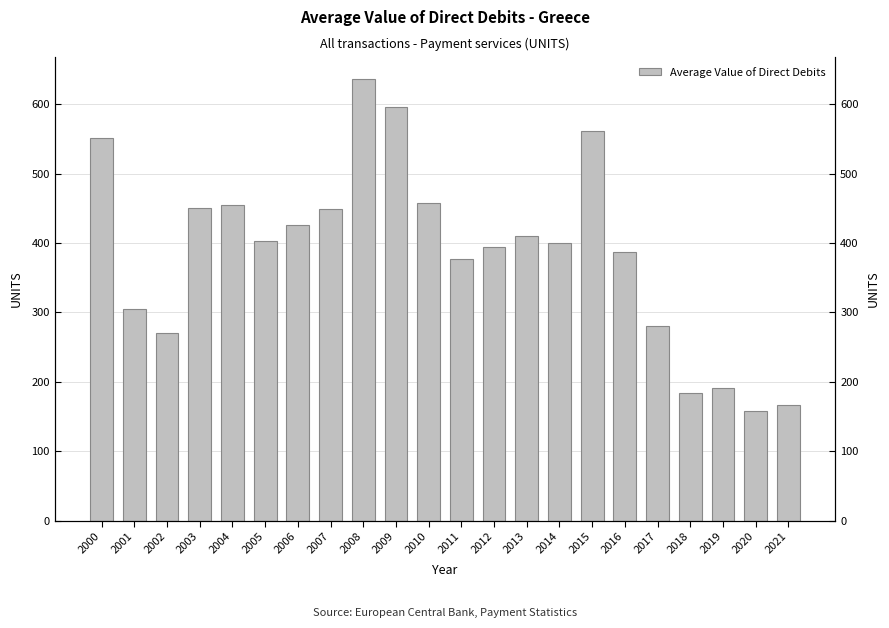

Rank the categories by value from lowest to highest.

2020, 2021, 2018, 2019, 2002, 2017, 2001, 2011, 2016, 2012, 2014, 2005, 2013, 2006, 2007, 2003, 2004, 2010, 2000, 2015, 2009, 2008